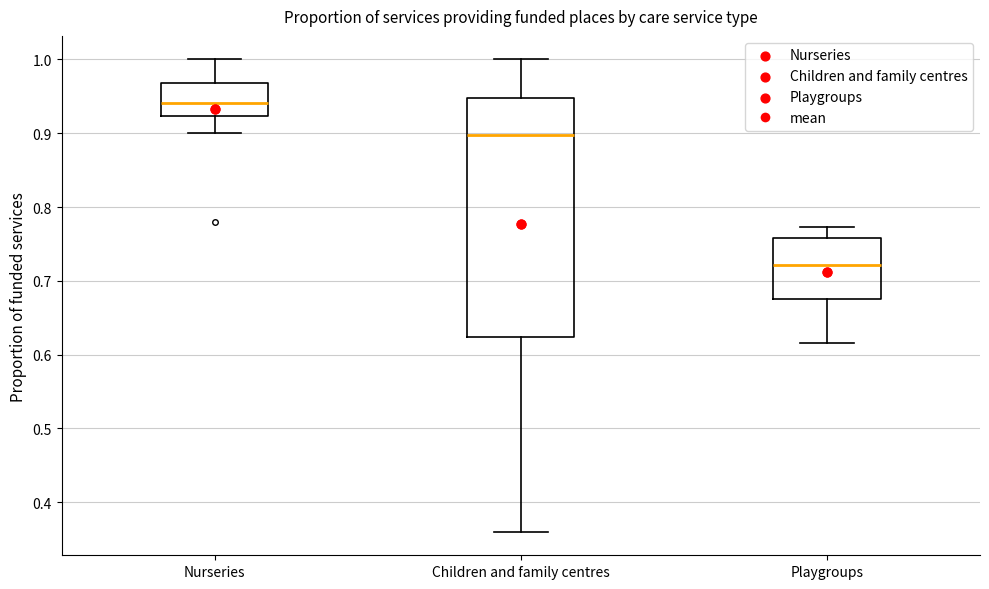

Where does the median line of the box for Nurseries sit on the y-axis? The values are not printed on the chart, so give them approximately, as read against the axis.

0.94